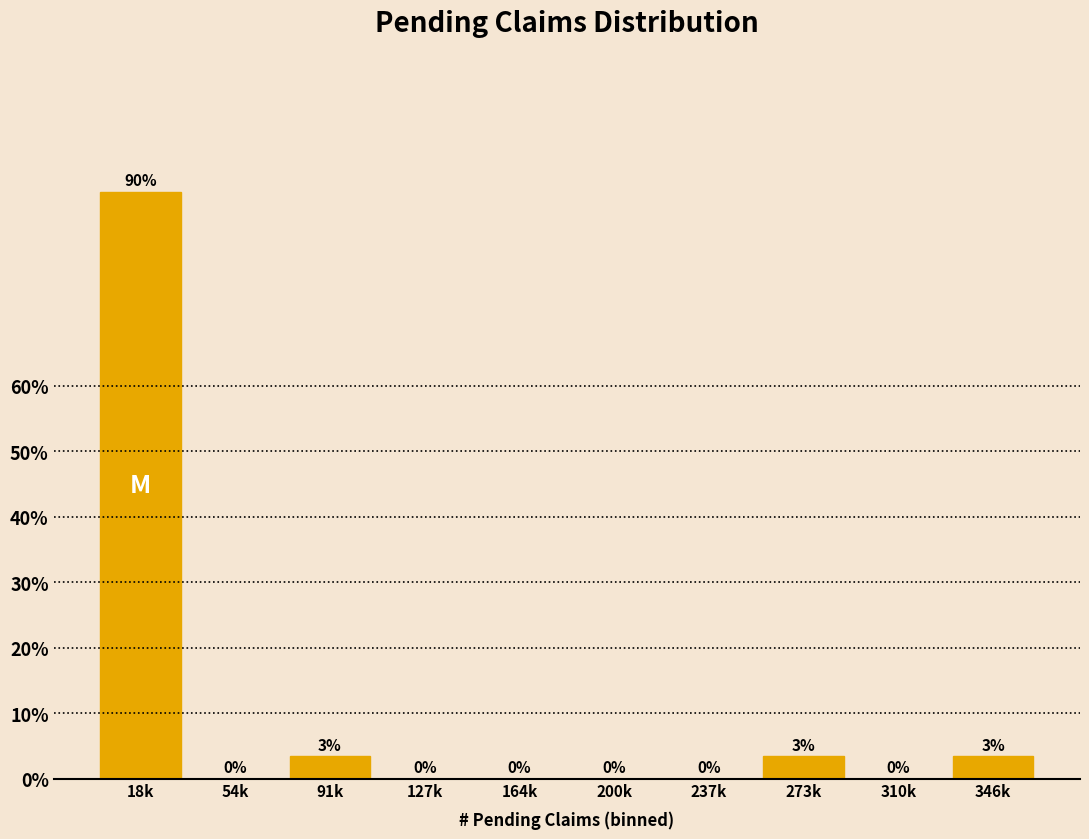

Which has a higher value, 273k or 127k?

273k